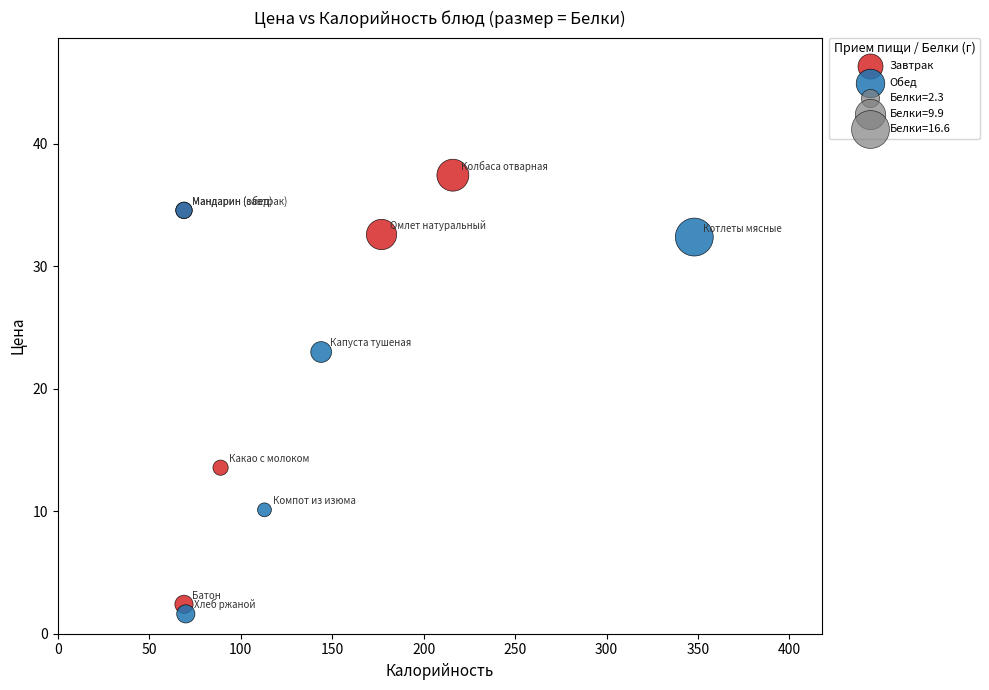

Which series reaches the maximum Y coordinate?

Завтрак